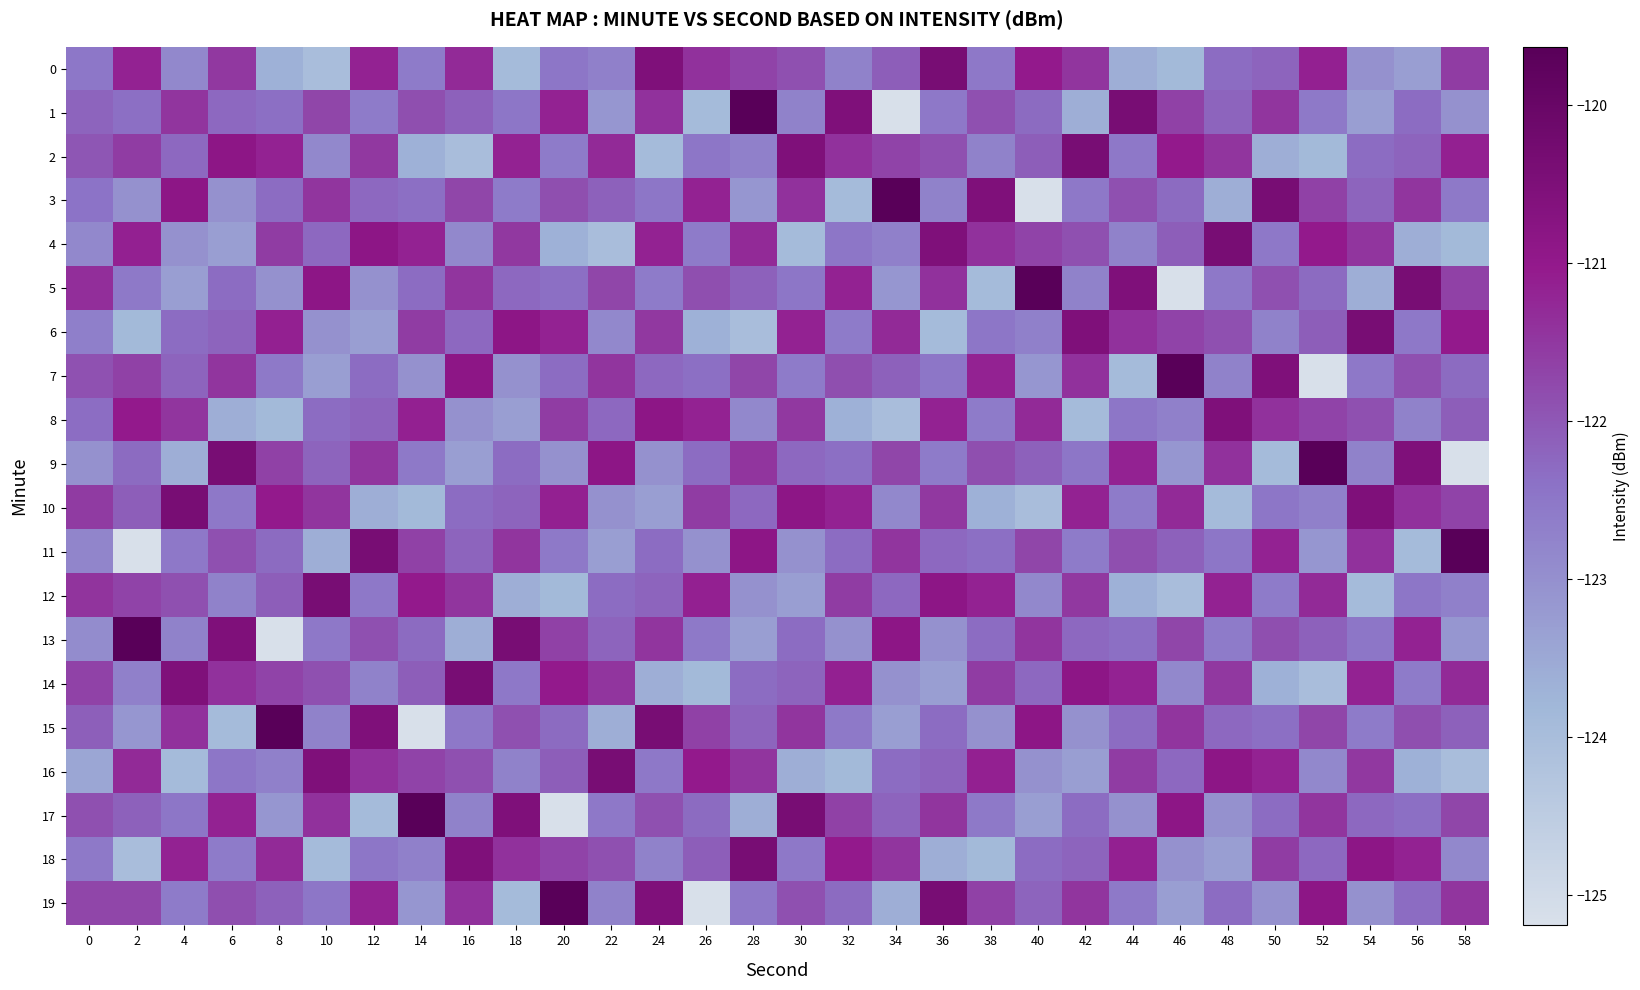

At which category is the sum across all series the highest?

36